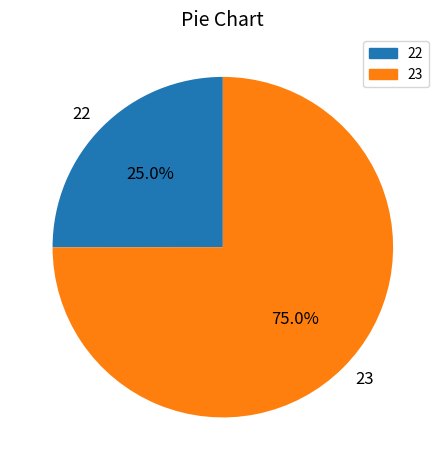

Which has a higher value, 22 or 23?

23